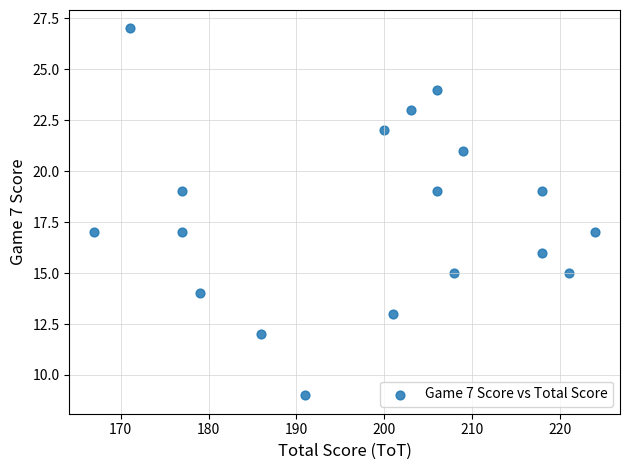

What is the range of X values (max minus min)?

57